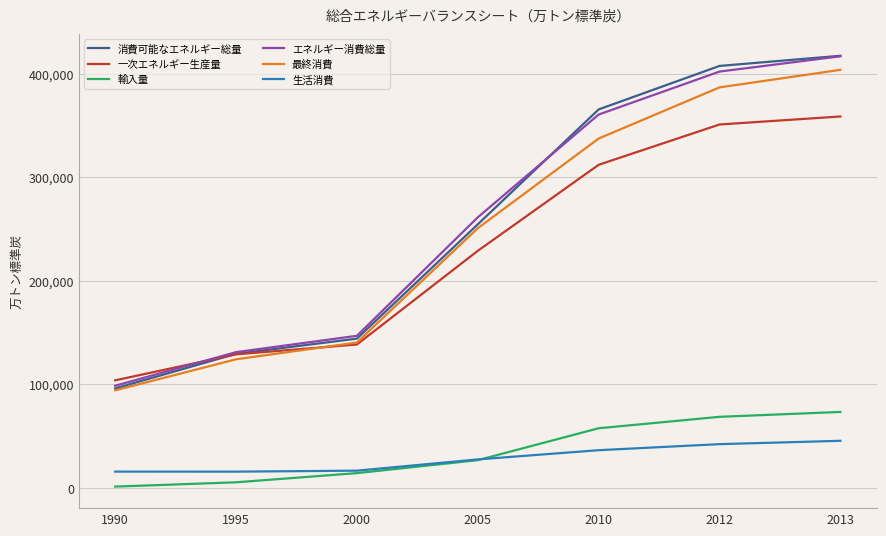

Which series has the widest spread of values?

消費可能なエネルギー総量